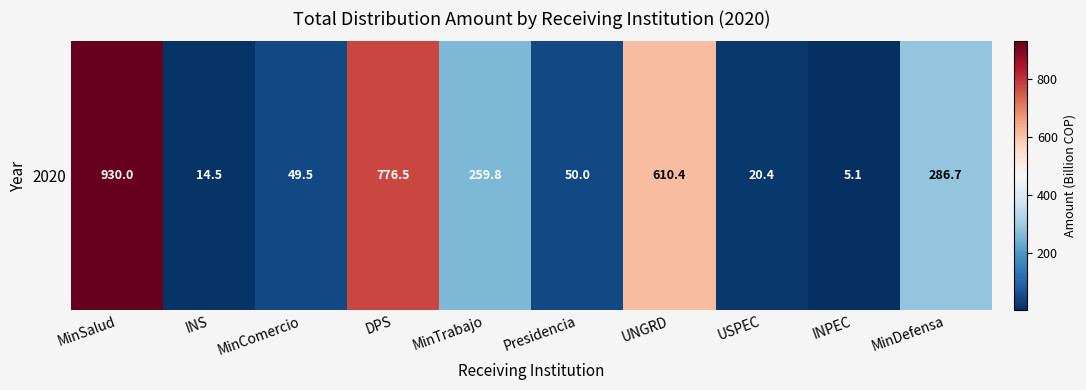

What is the ratio of the value at Presidencia to the value at UNGRD?

0.1